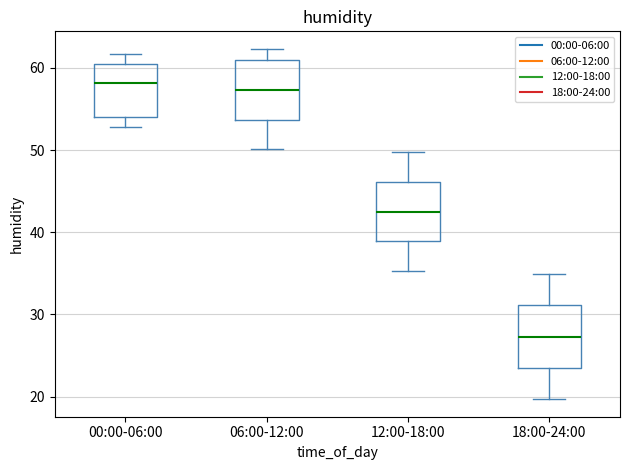

Reading left to right, transcribe this box plot: for each box, give where its median line is, the range the box spans, and where its two whiskers end, as read against the y-axis. The values are not printed on the chart, so give them approximately, as read against the axis.

00:00-06:00: median 58, box 54 to 61, whiskers 53 to 62
06:00-12:00: median 57, box 54 to 61, whiskers 50 to 62
12:00-18:00: median 43, box 39 to 46, whiskers 35 to 50
18:00-24:00: median 27, box 24 to 31, whiskers 20 to 35